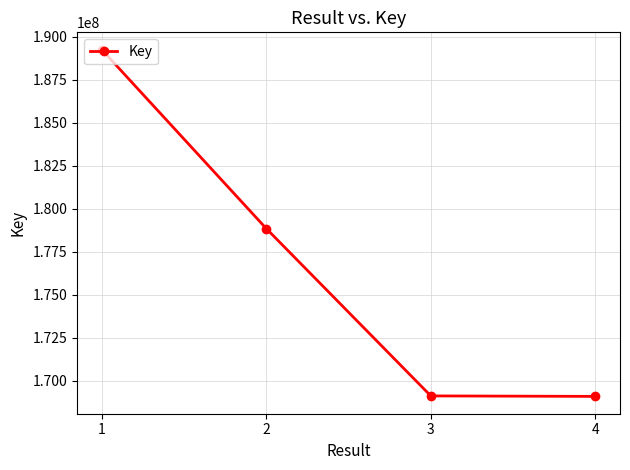

Count the number of categories in the chart.

4